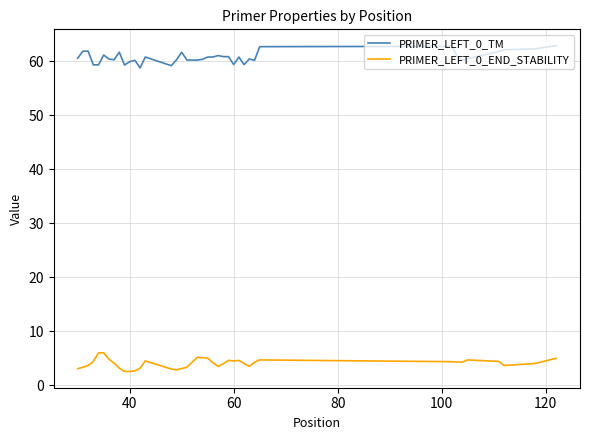

True or false: PRIMER_LEFT_0_END_STABILITY and PRIMER_LEFT_0_TM intersect in this chart.

False